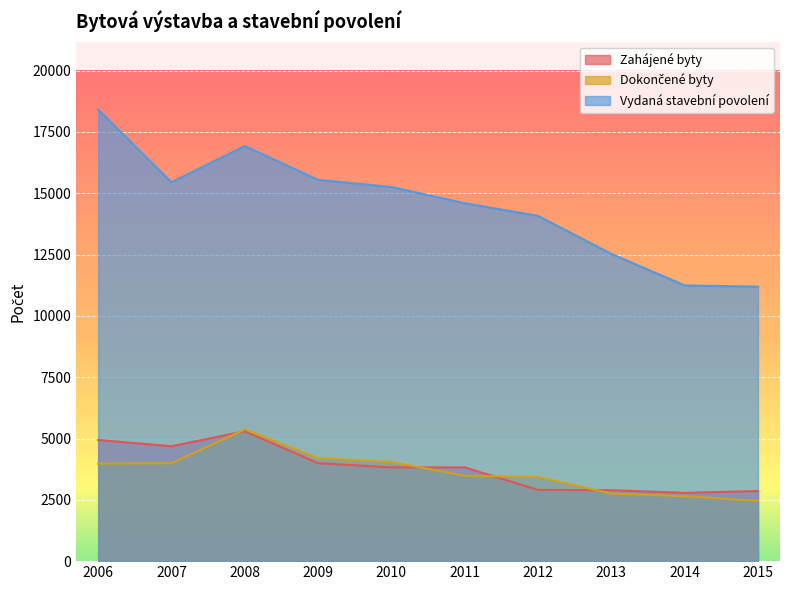

What is the value of the Dokončené byty point at the 10th from the left?

2454